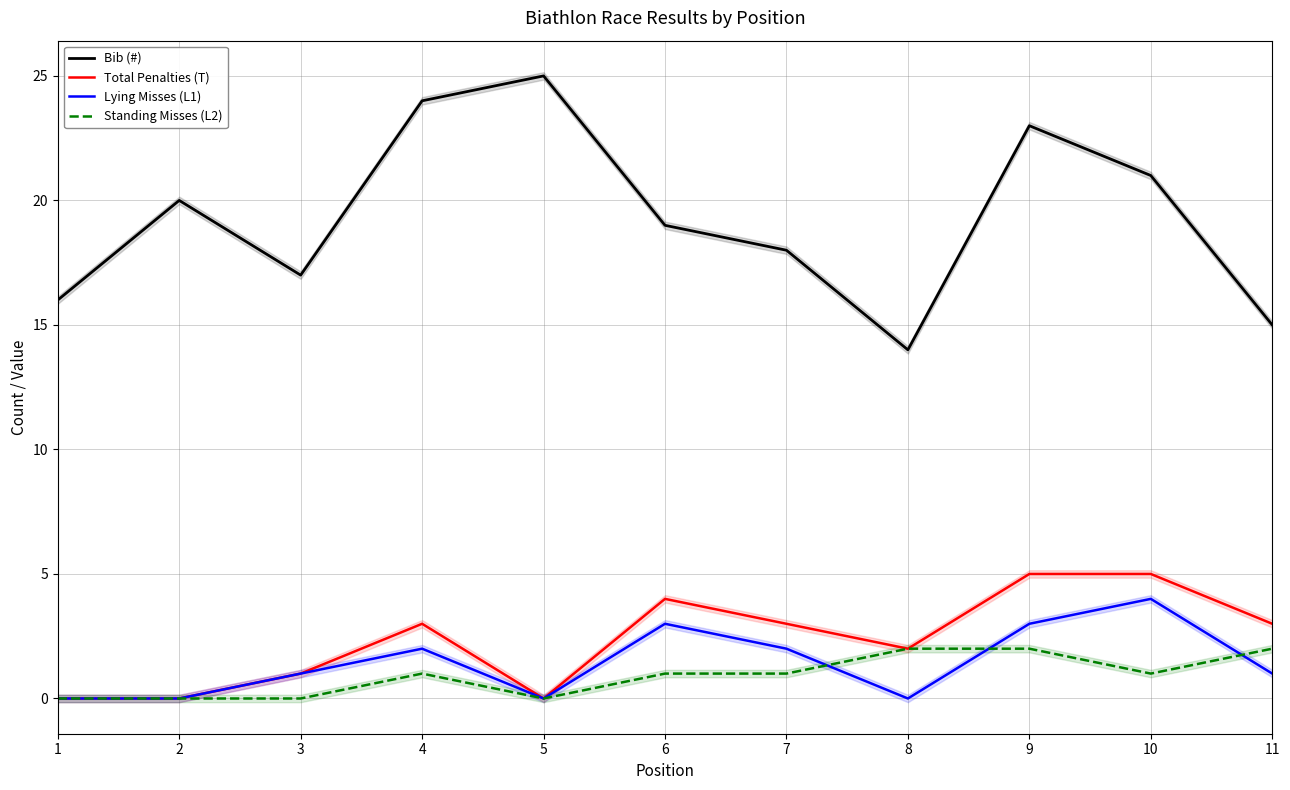

Reading right to left, extract all data points from this chart.

Bib (#): 11=15	10=21	9=23	8=14	7=18	6=19	5=25	4=24	3=17	2=20	1=16
Total Penalties (T): 11=3	10=5	9=5	8=2	7=3	6=4	5=0	4=3	3=1	2=0	1=0
Lying Misses (L1): 11=1	10=4	9=3	8=0	7=2	6=3	5=0	4=2	3=1	2=0	1=0
Standing Misses (L2): 11=2	10=1	9=2	8=2	7=1	6=1	5=0	4=1	3=0	2=0	1=0